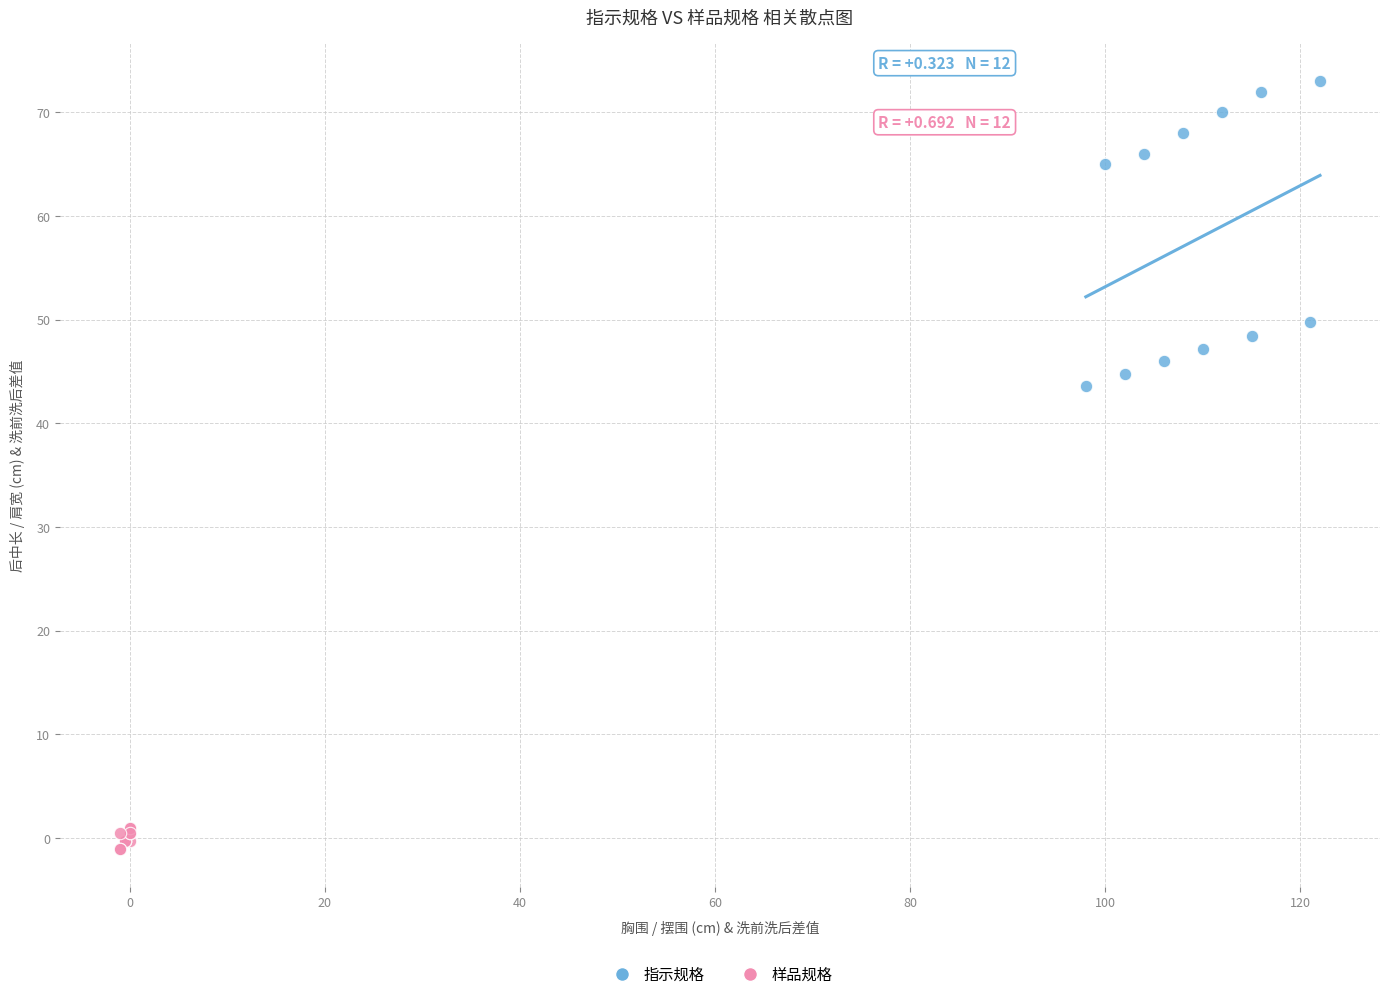

Which series contains the highest Y value?

指示规格